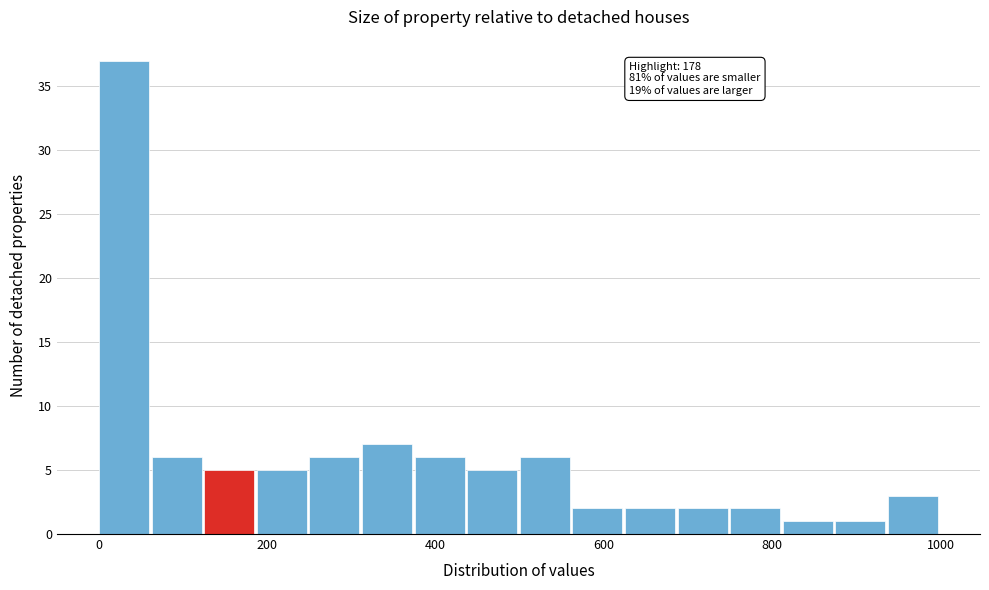

Read against the x-axis, roughly where is the centre of the tallest bar?

20